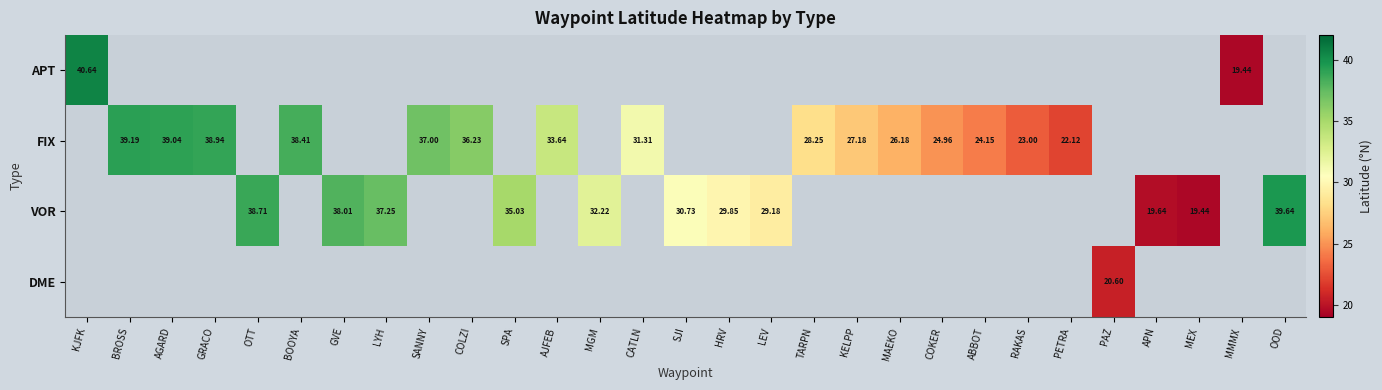

The DME series shows 12.5 at HRV. True or false?

False